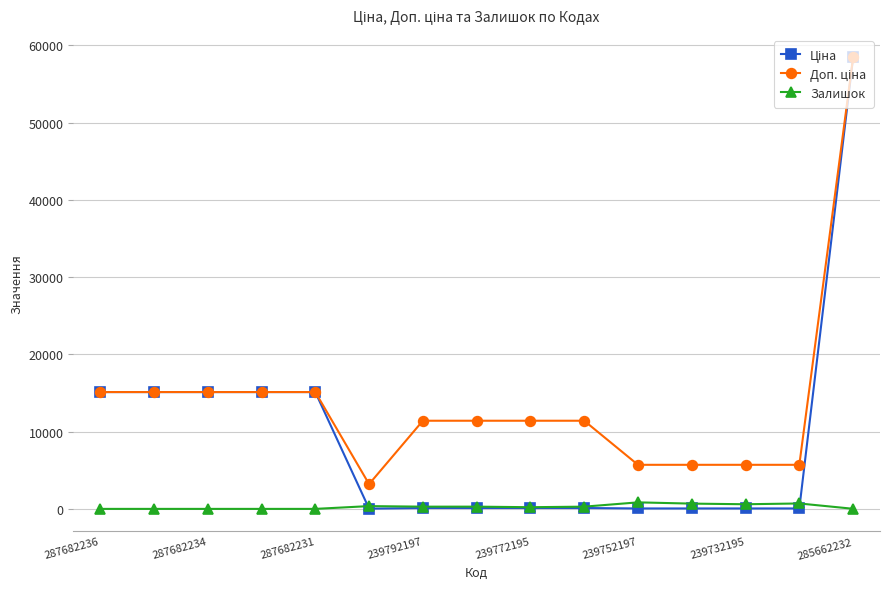

Which label corresponds to the largest value in the chart?

285662232